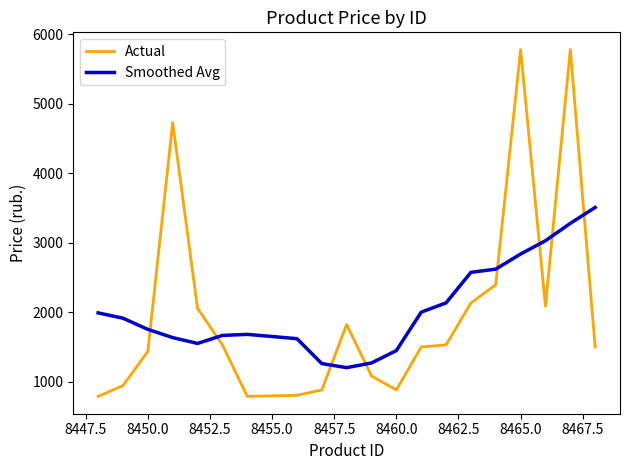

Rank the series by their maximum value, from lowest to highest.

Smoothed Avg, Actual